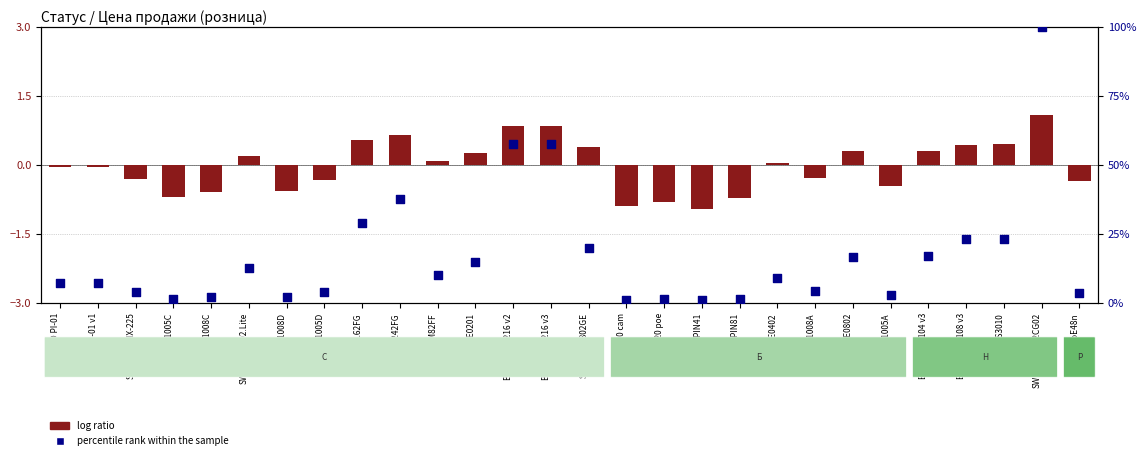

At how many categories does at least one series exceed 20?

8